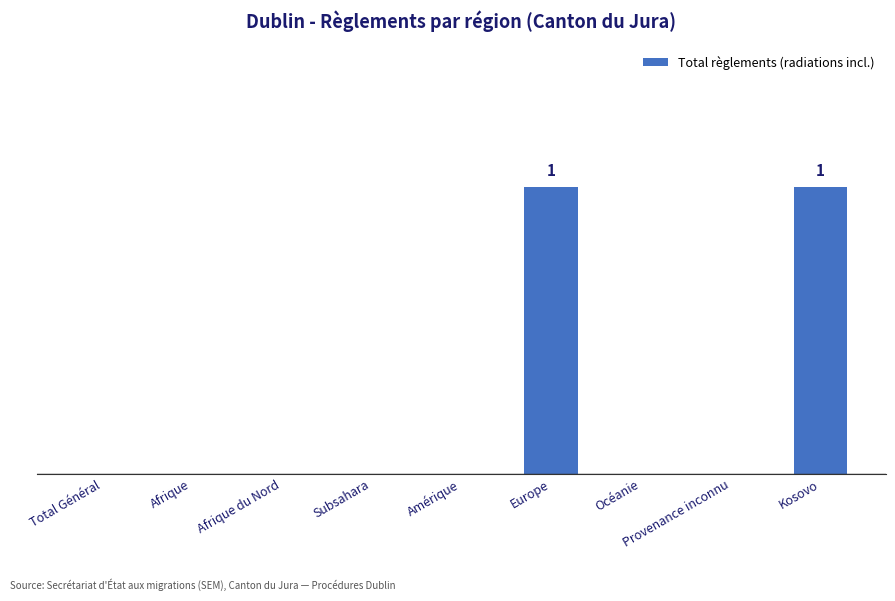

List the labels in order of value, smallest first.

Total Général, Afrique, Afrique du Nord, Subsahara, Amérique, Océanie, Provenance inconnu, Europe, Kosovo